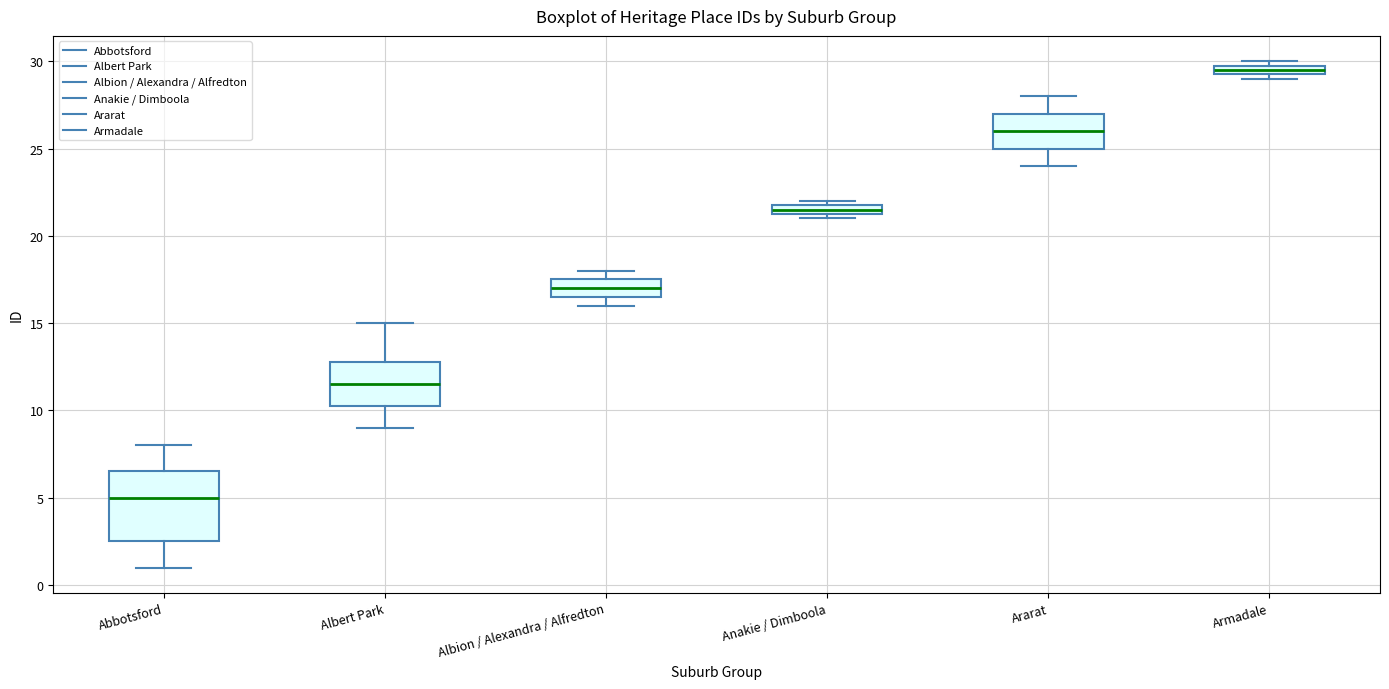

Which box's median line is the lowest?

Abbotsford